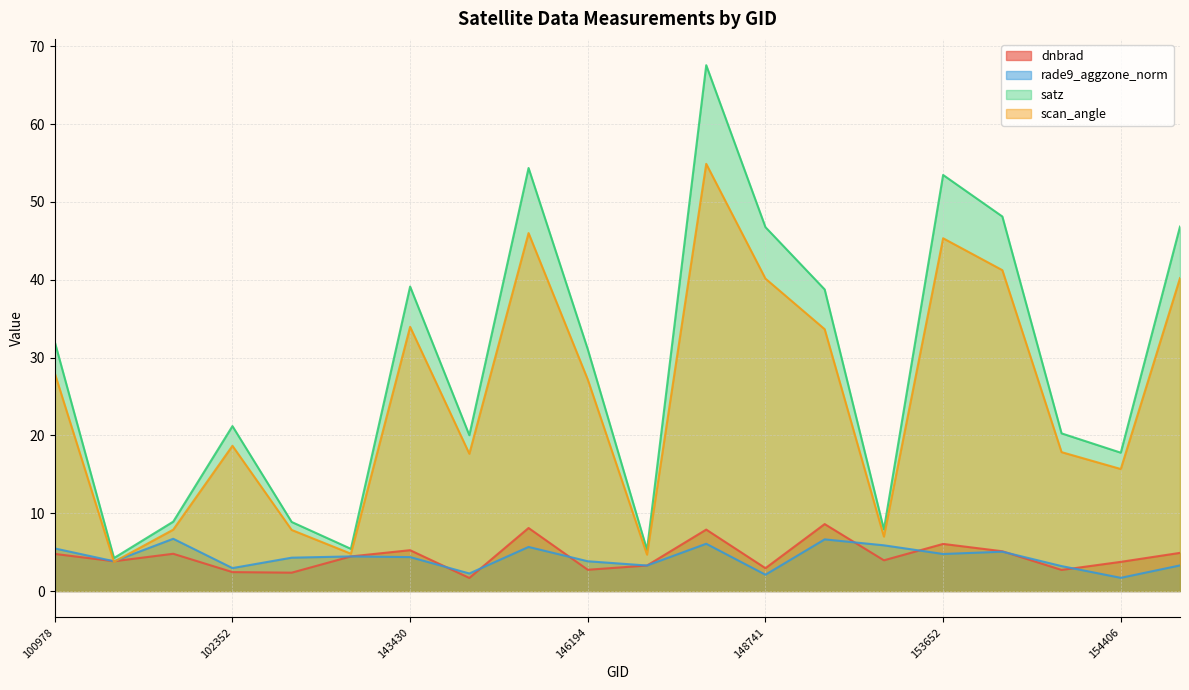

What are all the series names shown in the legend?

dnbrad, rade9_aggzone_norm, satz, scan_angle